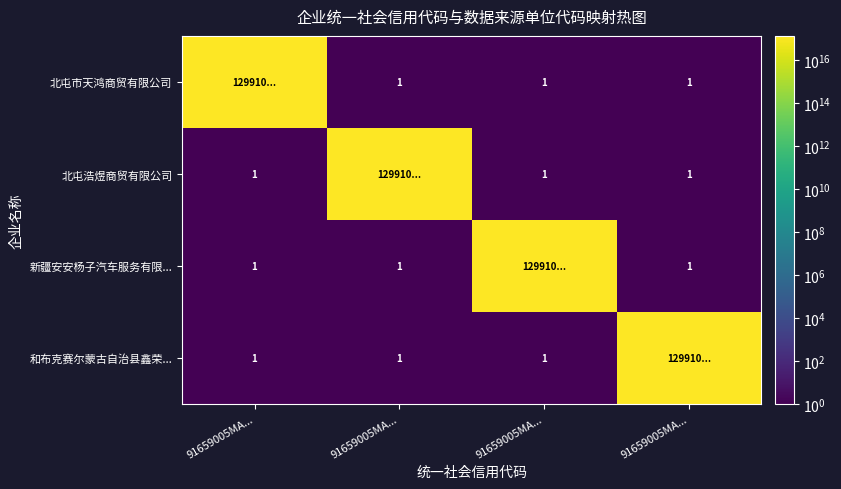

True or false: 新疆安安杨子汽车服务有限... has a value of 129910004584845456 at 91659005MA....

True